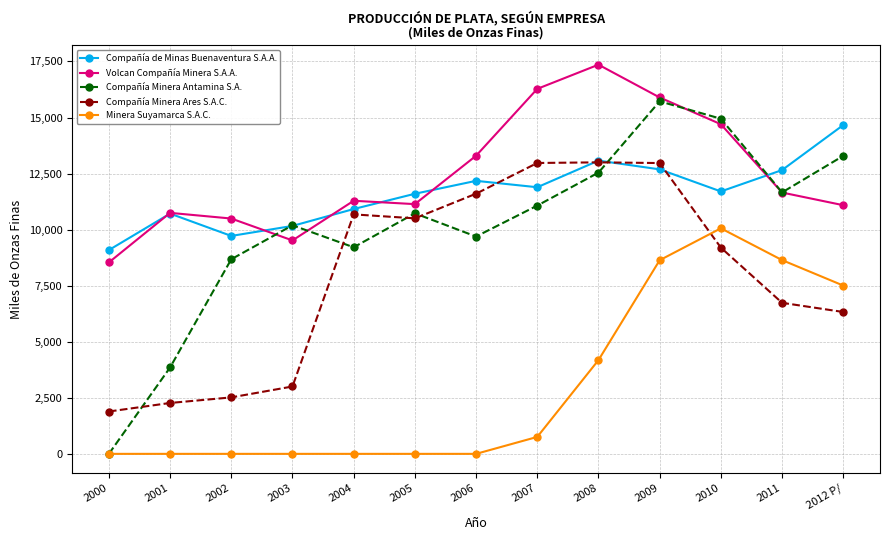

What is the greatest value displayed?

17356.6